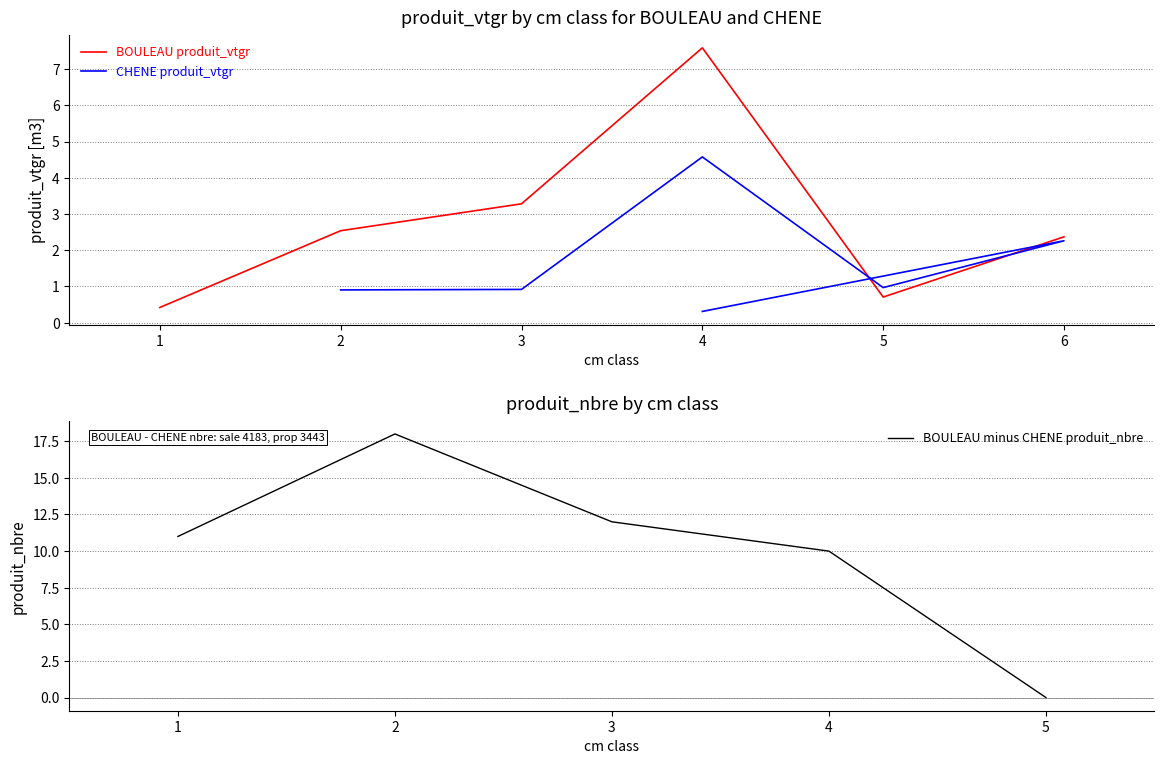

At which label does BOULEAU produit_vtgr reach its peak?

4